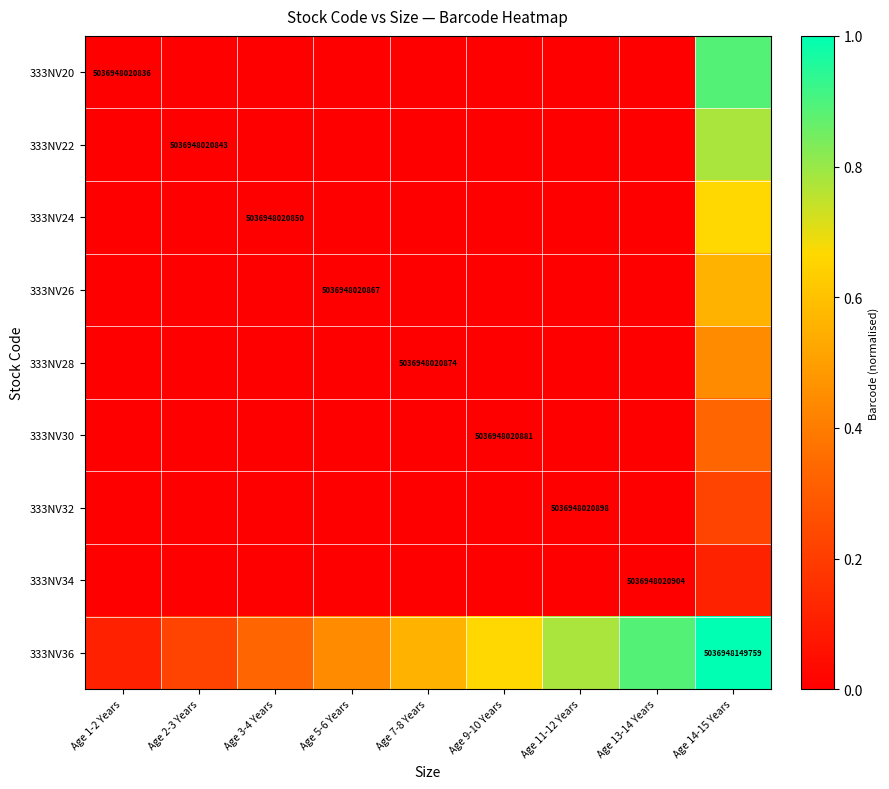

At which category is the sum across all series the highest?

Age 14-15 Years